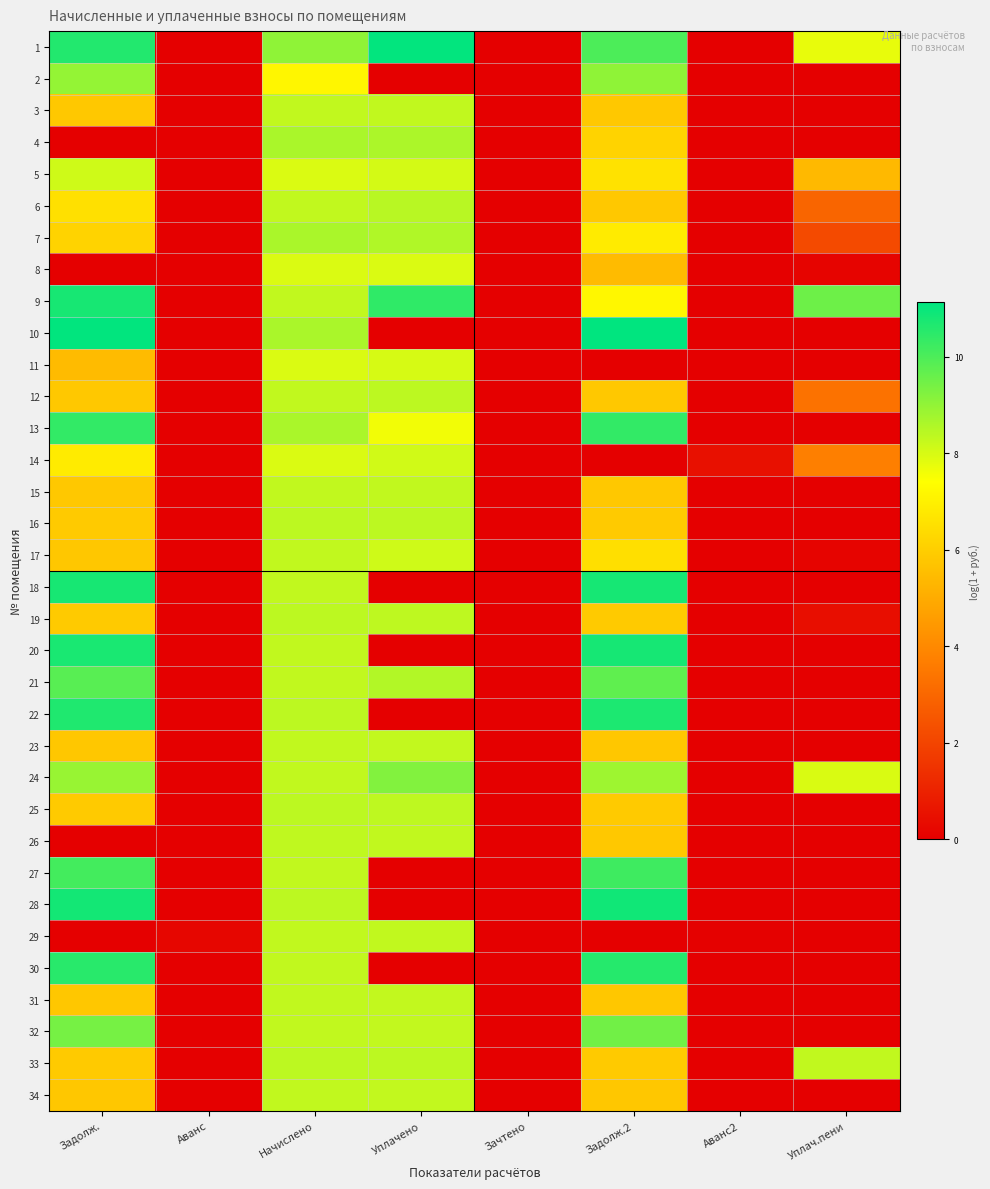

Reading right to left, list all the values displayed in this chart.

1: Уплач.пени=7.7	Аванс2=0.0	Задолж.2=10.0	Зачтено=0.0	Уплачено=11.1	Начислено=9.0	Аванс=0.0	Задолж.=10.6
2: Уплач.пени=0.0	Аванс2=0.0	Задолж.2=9.0	Зачтено=0.0	Уплачено=0.0	Начислено=7.2	Аванс=0.0	Задолж.=9.0
3: Уплач.пени=0.0	Аванс2=0.0	Задолж.2=5.8	Зачтено=0.0	Уплачено=8.3	Начислено=8.3	Аванс=0.0	Задолж.=5.8
4: Уплач.пени=0.0	Аванс2=0.0	Задолж.2=6.1	Зачтено=0.0	Уплачено=8.6	Начислено=8.6	Аванс=0.0	Задолж.=0.0
5: Уплач.пени=5.4	Аванс2=0.0	Задолж.2=6.6	Зачтено=0.0	Уплачено=8.0	Начислено=7.9	Аванс=0.0	Задолж.=8.1
6: Уплач.пени=3.0	Аванс2=0.0	Задолж.2=5.8	Зачтено=0.0	Уплачено=8.4	Начислено=8.3	Аванс=0.0	Задолж.=6.5
7: Уплач.пени=2.2	Аванс2=0.0	Задолж.2=6.8	Зачтено=0.0	Уплачено=8.5	Начислено=8.6	Аванс=0.0	Задолж.=6.2
8: Уплач.пени=0.1	Аванс2=0.0	Задолж.2=5.5	Зачтено=0.0	Уплачено=7.9	Начислено=7.9	Аванс=0.0	Задолж.=0.0
9: Уплач.пени=9.5	Аванс2=0.0	Задолж.2=7.2	Зачтено=0.0	Уплачено=10.4	Начислено=8.3	Аванс=0.0	Задолж.=10.8
10: Уплач.пени=0.0	Аванс2=0.0	Задолж.2=11.1	Зачтено=0.0	Уплачено=0.0	Начислено=8.6	Аванс=0.0	Задолж.=11.1
11: Уплач.пени=0.0	Аванс2=0.0	Задолж.2=0.0	Зачтено=0.0	Уплачено=8.0	Начислено=7.9	Аванс=0.0	Задолж.=5.5
12: Уплач.пени=3.3	Аванс2=0.0	Задолж.2=5.8	Зачтено=0.0	Уплачено=8.4	Начислено=8.3	Аванс=0.0	Задолж.=5.8
13: Уплач.пени=0.0	Аванс2=0.0	Задолж.2=10.4	Зачтено=0.0	Уплачено=7.6	Начислено=8.6	Аванс=0.0	Задолж.=10.4
14: Уплач.пени=3.7	Аванс2=0.5	Задолж.2=0.0	Зачтено=0.0	Уплачено=8.1	Начислено=7.9	Аванс=0.0	Задолж.=6.9
15: Уплач.пени=0.0	Аванс2=0.0	Задолж.2=5.8	Зачтено=0.0	Уплачено=8.3	Начислено=8.3	Аванс=0.0	Задолж.=5.8
16: Уплач.пени=0.0	Аванс2=0.0	Задолж.2=5.9	Зачтено=0.0	Уплачено=8.4	Начислено=8.4	Аванс=0.0	Задолж.=5.9
17: Уплач.пени=0.1	Аванс2=0.0	Задолж.2=6.5	Зачтено=0.0	Уплачено=8.1	Начислено=8.3	Аванс=0.0	Задолж.=5.8
18: Уплач.пени=0.0	Аванс2=0.0	Задолж.2=10.8	Зачтено=0.0	Уплачено=0.0	Начислено=8.3	Аванс=0.0	Задолж.=10.8
19: Уплач.пени=0.5	Аванс2=0.0	Задолж.2=5.9	Зачтено=0.0	Уплачено=8.4	Начислено=8.4	Аванс=0.0	Задолж.=5.9
20: Уплач.пени=0.0	Аванс2=0.0	Задолж.2=10.8	Зачтено=0.0	Уплачено=0.0	Начислено=8.3	Аванс=0.0	Задолж.=10.7
21: Уплач.пени=0.0	Аванс2=0.0	Задолж.2=9.7	Зачтено=0.0	Уплачено=8.5	Начислено=8.3	Аванс=0.0	Задолж.=9.8
22: Уплач.пени=0.0	Аванс2=0.0	Задолж.2=10.7	Зачтено=0.0	Уплачено=0.0	Начислено=8.4	Аванс=0.0	Задолж.=10.7
23: Уплач.пени=0.0	Аванс2=0.0	Задолж.2=5.8	Зачтено=0.0	Уплачено=8.3	Начислено=8.3	Аванс=0.0	Задолж.=5.8
24: Уплач.пени=8.0	Аванс2=0.0	Задолж.2=8.8	Зачтено=0.0	Уплачено=9.2	Начислено=8.3	Аванс=0.0	Задолж.=8.9
25: Уплач.пени=0.0	Аванс2=0.0	Задолж.2=5.9	Зачтено=0.0	Уплачено=8.4	Начислено=8.4	Аванс=0.0	Задолж.=5.9
26: Уплач.пени=0.0	Аванс2=0.0	Задолж.2=5.8	Зачтено=0.0	Уплачено=8.3	Начислено=8.3	Аванс=0.0	Задолж.=0.0
27: Уплач.пени=0.0	Аванс2=0.0	Задолж.2=10.2	Зачтено=0.0	Уплачено=0.0	Начислено=8.3	Аванс=0.0	Задолж.=10.1
28: Уплач.пени=0.0	Аванс2=0.0	Задолж.2=10.9	Зачтено=0.0	Уплачено=0.0	Начислено=8.4	Аванс=0.0	Задолж.=10.8
29: Уплач.пени=0.0	Аванс2=0.0	Задолж.2=0.0	Зачтено=0.0	Уплачено=8.3	Начислено=8.3	Аванс=0.2	Задолж.=0.0
30: Уплач.пени=0.0	Аванс2=0.0	Задолж.2=10.6	Зачтено=0.0	Уплачено=0.0	Начислено=8.3	Аванс=0.0	Задолж.=10.5
31: Уплач.пени=0.0	Аванс2=0.0	Задолж.2=5.8	Зачтено=0.0	Уплачено=8.3	Начислено=8.3	Аванс=0.0	Задолж.=5.8
32: Уплач.пени=0.0	Аванс2=0.0	Задолж.2=9.5	Зачтено=0.0	Уплачено=8.3	Начислено=8.3	Аванс=0.0	Задолж.=9.4
33: Уплач.пени=8.3	Аванс2=0.0	Задолж.2=5.9	Зачтено=0.0	Уплачено=8.4	Начислено=8.4	Аванс=0.0	Задолж.=5.9
34: Уплач.пени=0.0	Аванс2=0.0	Задолж.2=5.8	Зачтено=0.0	Уплачено=8.3	Начислено=8.3	Аванс=0.0	Задолж.=5.8